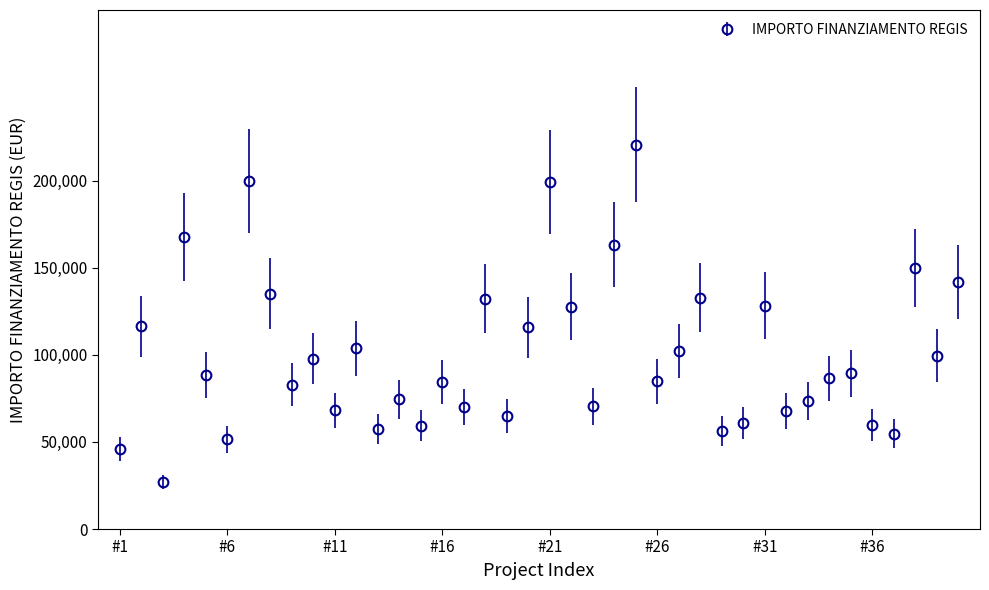

True or false: there are more than 1 points higher than both neighbors.

True